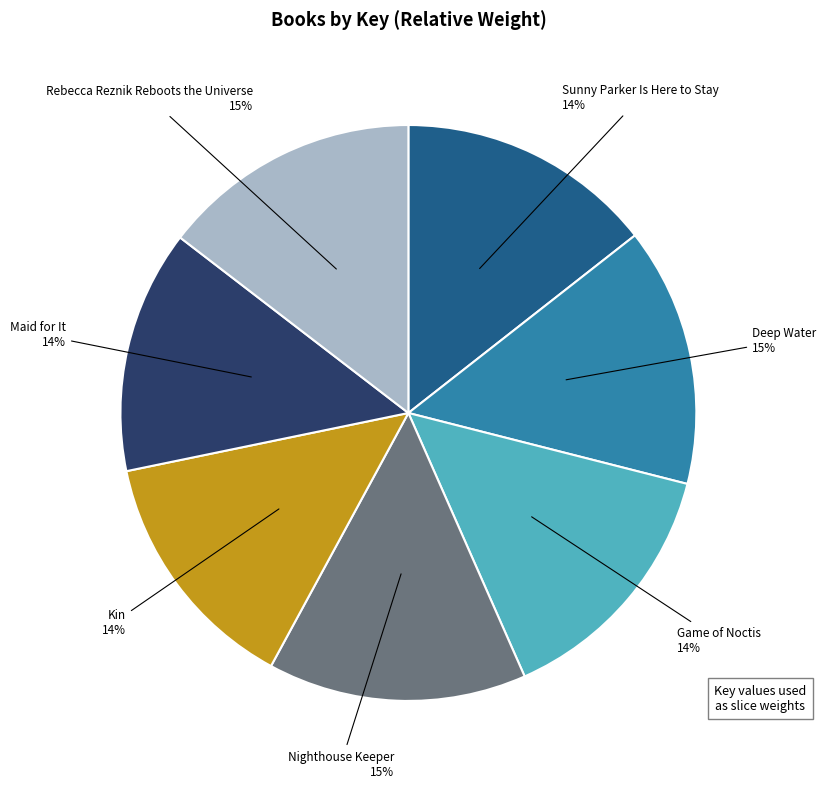

Does any single category account for the majority?

No